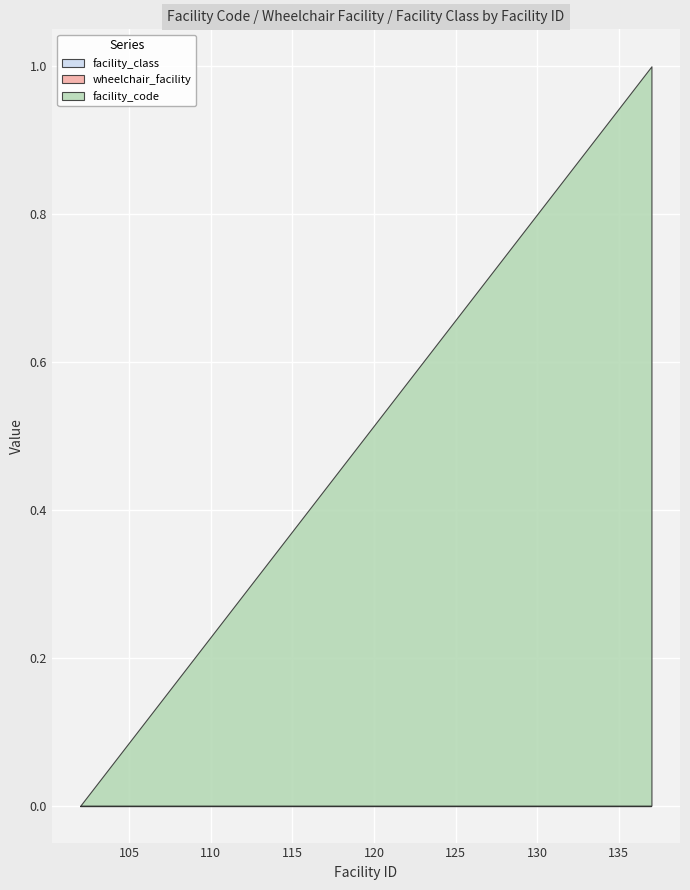

What is the value of the facility_class point at the 15th from the left?

1